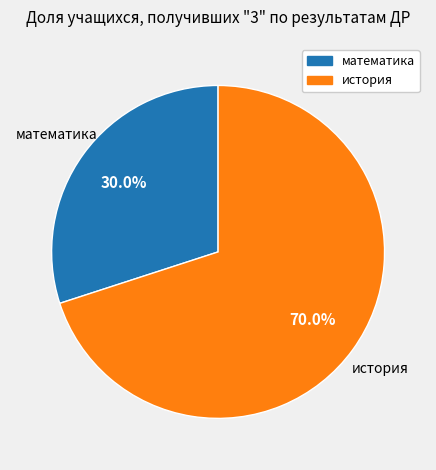

True or false: история accounts for 85% of the total.

False